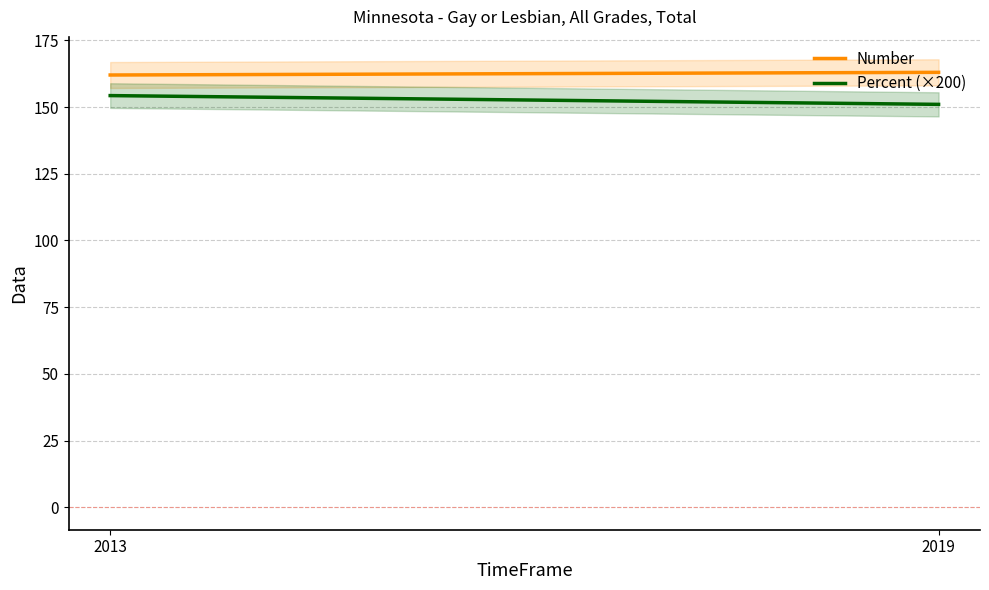

At how many categories does at least one series exceed 157?

2